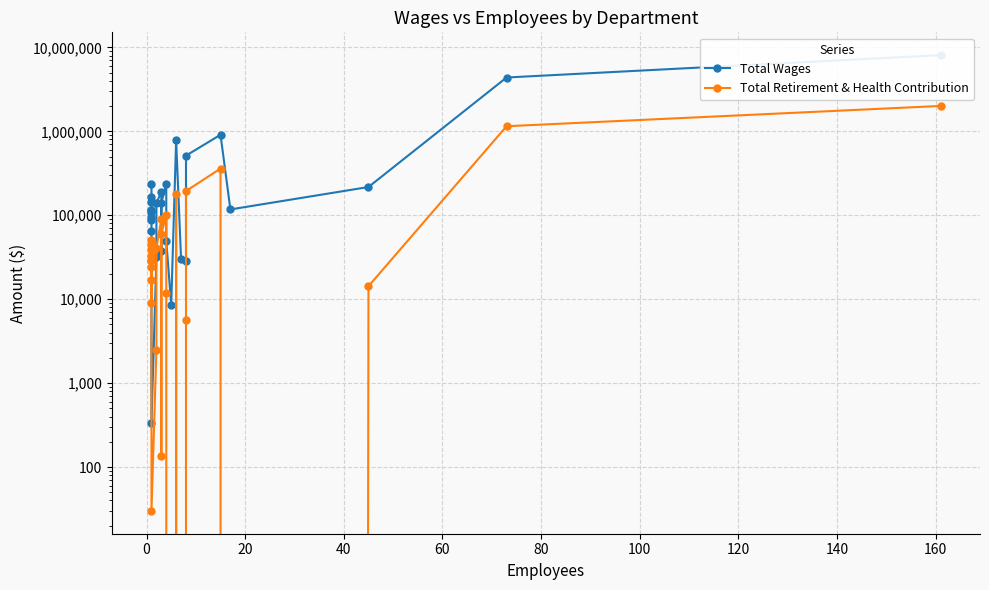

How many lines are shown in the chart?

2